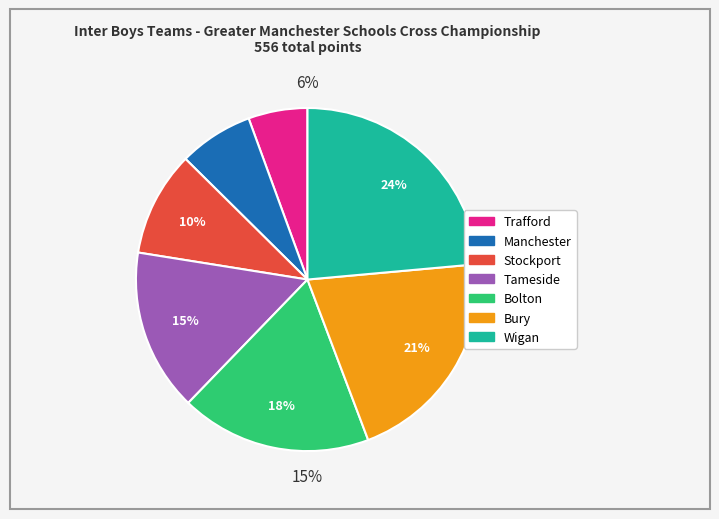

True or false: Tameside accounts for 22% of the total.

False